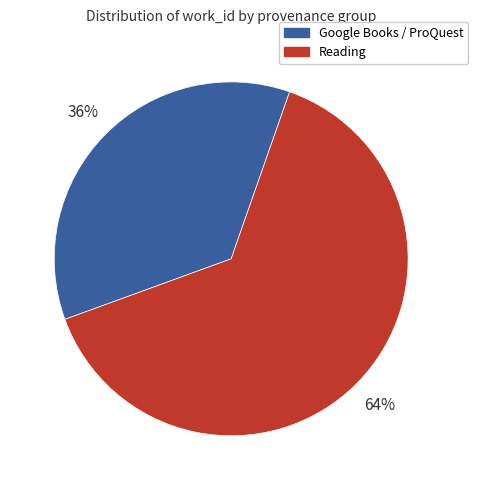

Rank the categories by value from lowest to highest.

Google Books / ProQuest, Reading